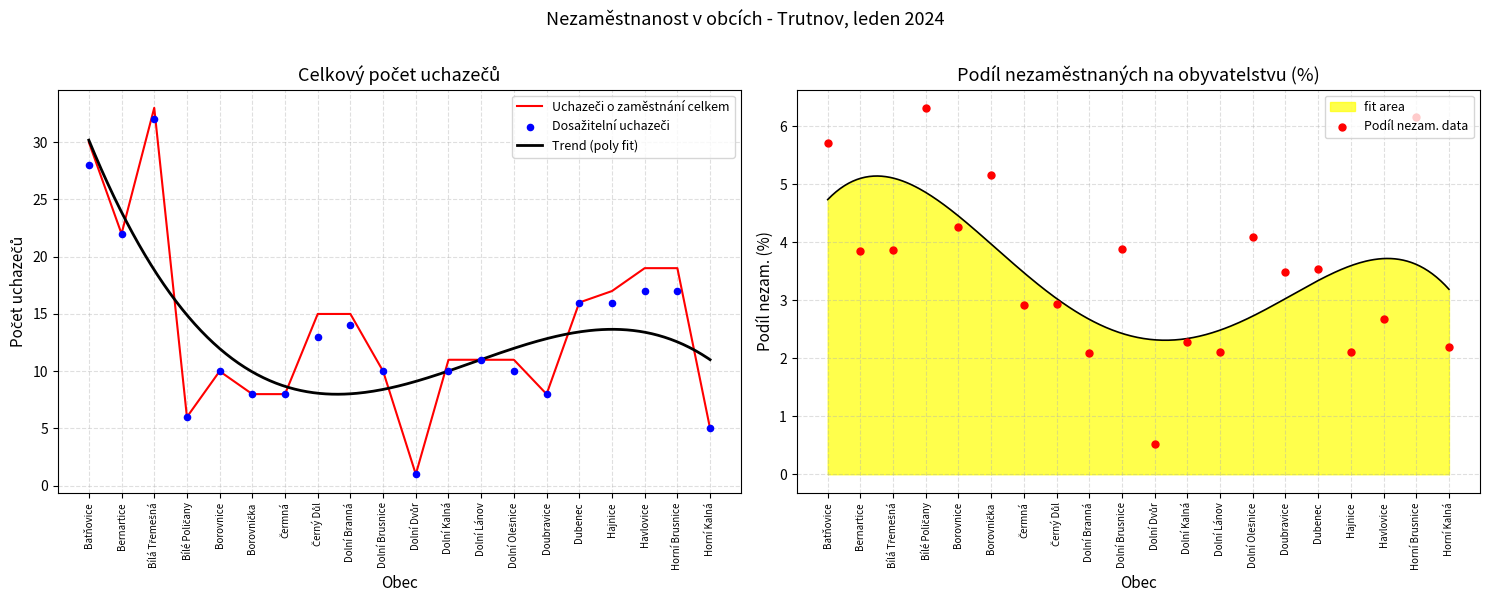

Which series has the largest Y range (max minus min)?

Uchazeči o zaměstnání celkem